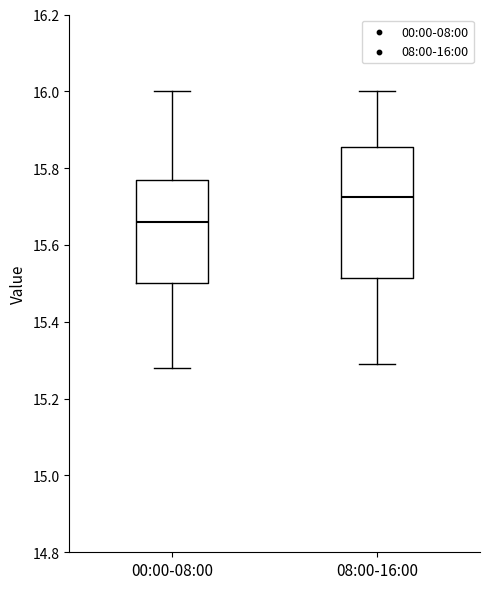

Reading left to right, read every box against the y-axis: the position of its median line, the range the box covers, and the ends of its whiskers. The values are not printed on the chart, so give them approximately, as read against the axis.

00:00-08:00: median 15.66, box 15.50 to 15.78, whiskers 15.28 to 16.00
08:00-16:00: median 15.72, box 15.52 to 15.86, whiskers 15.30 to 16.00